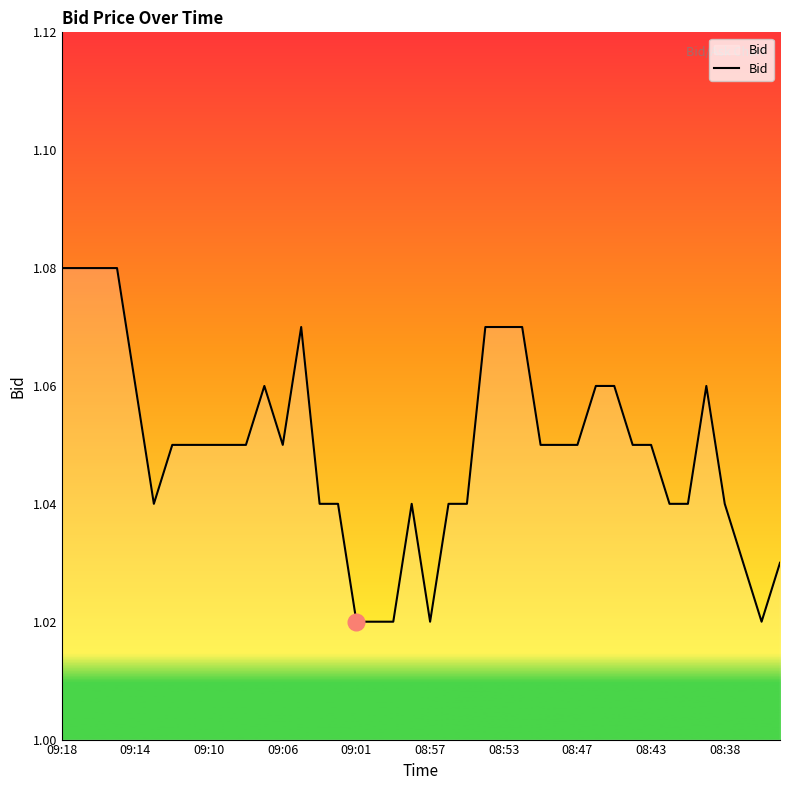

The chart shows a value of 0.7 at 08:53. True or false?

False